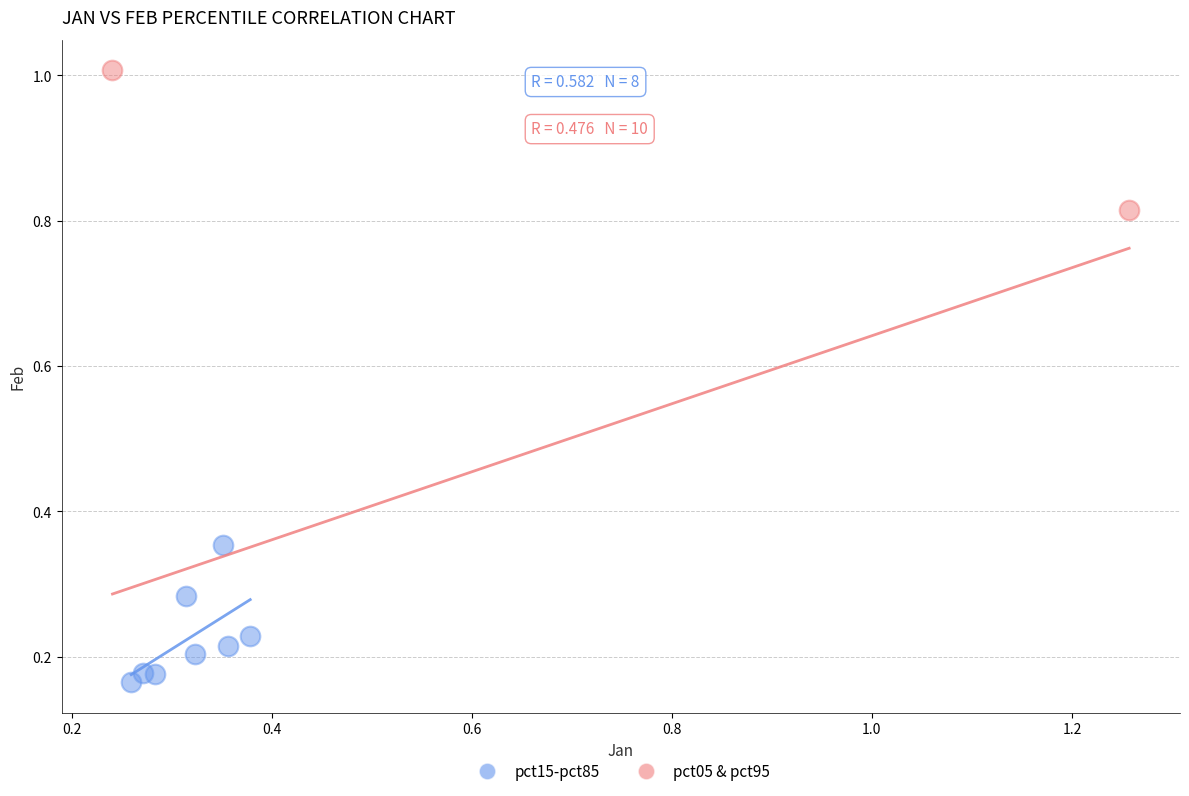

What are all the series names shown in the legend?

pct15-pct85, pct05 & pct95